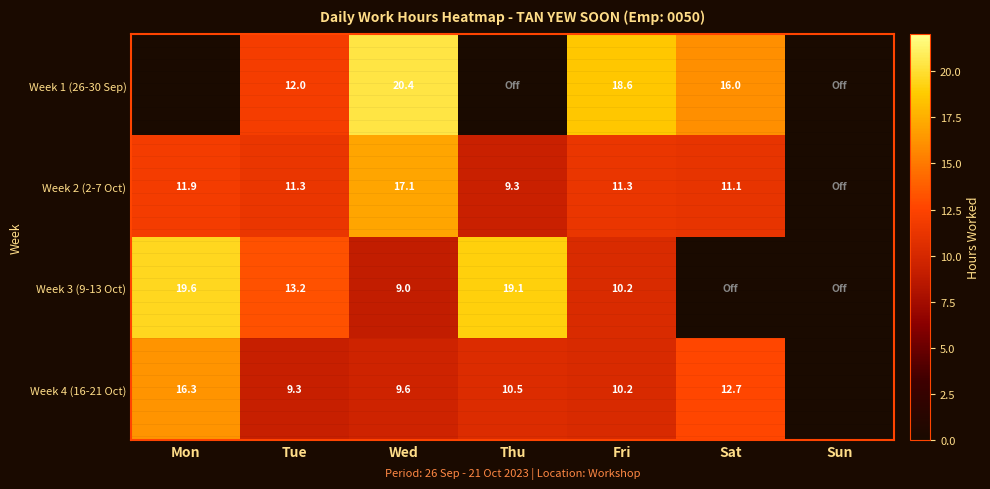

How many series are shown in this chart?

4